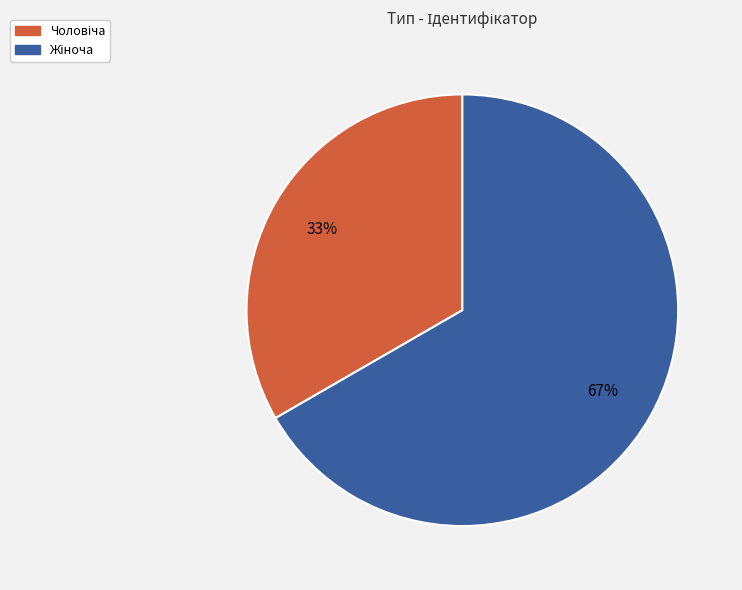

To the nearest percent, what is the average slice percentage?

50%